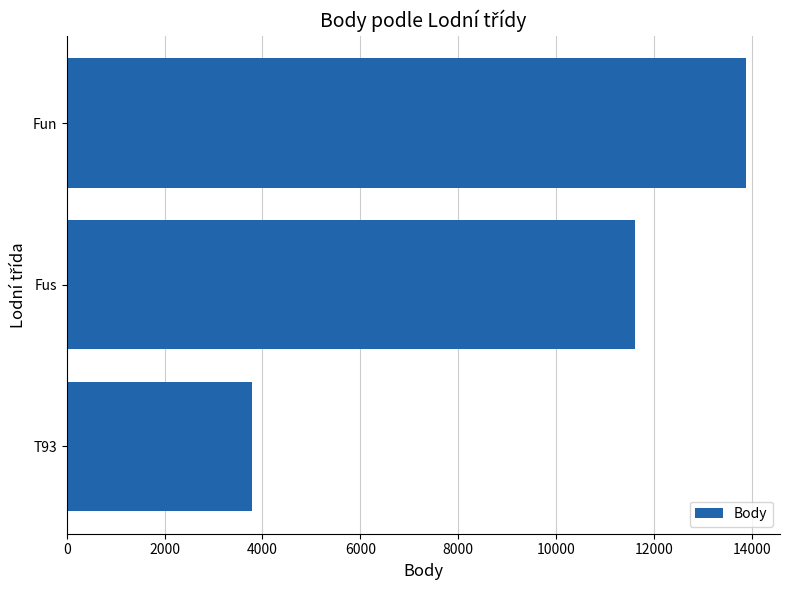

How many data points does each series have?

3